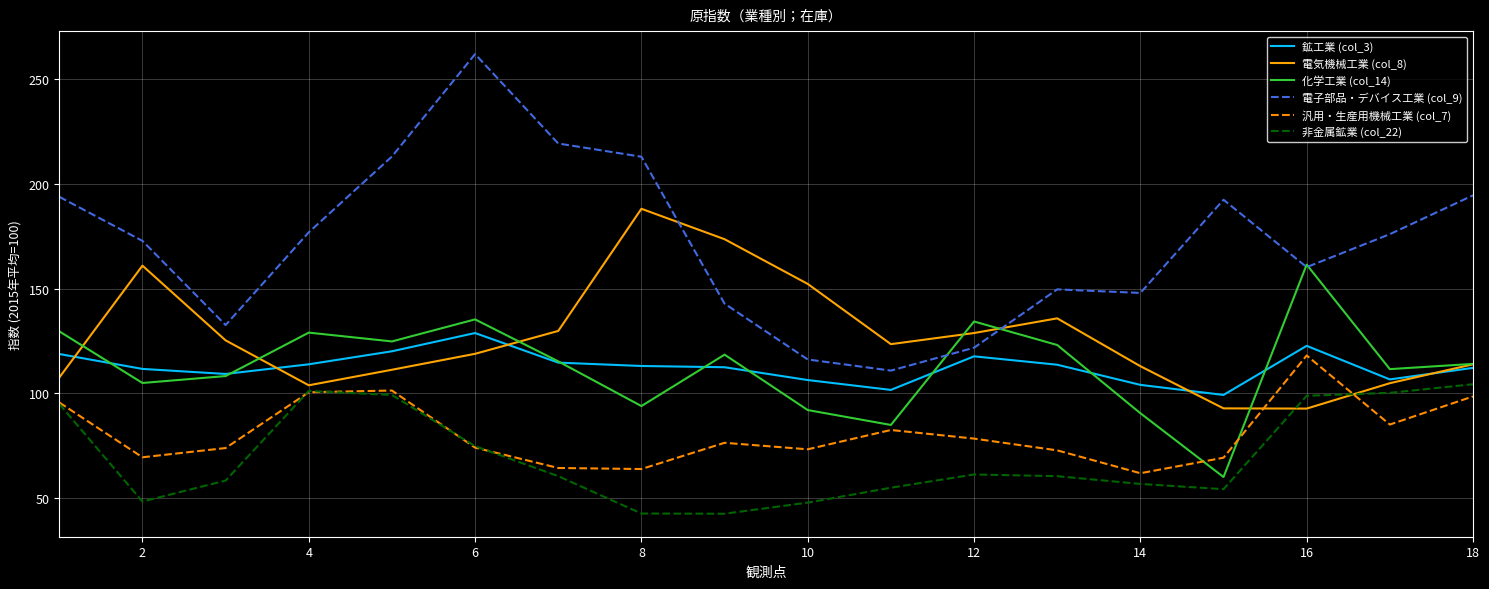

Rank the series by their maximum value, from highest to lowest.

電子部品・デバイス工業 (col_9), 電気機械工業 (col_8), 化学工業 (col_14), 鉱工業 (col_3), 汎用・生産用機械工業 (col_7), 非金属鉱業 (col_22)